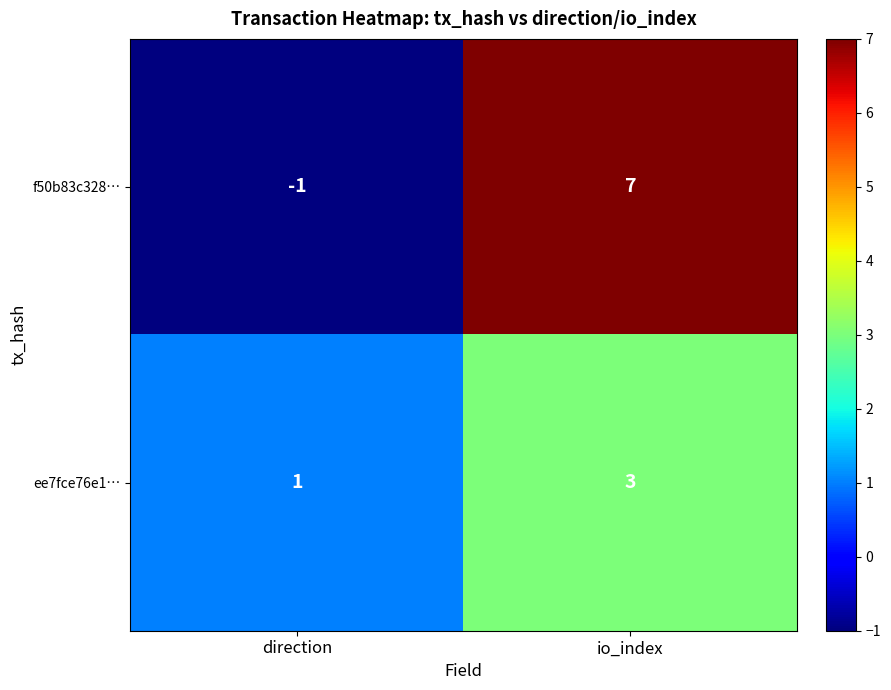

What value does the f50b83c328… series have at io_index?

7